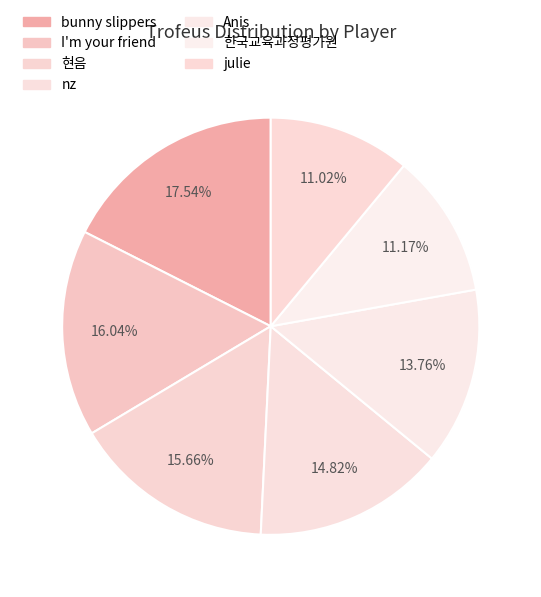

To the nearest percent, what is the difference between the Anis and julie slice percentages?

3%